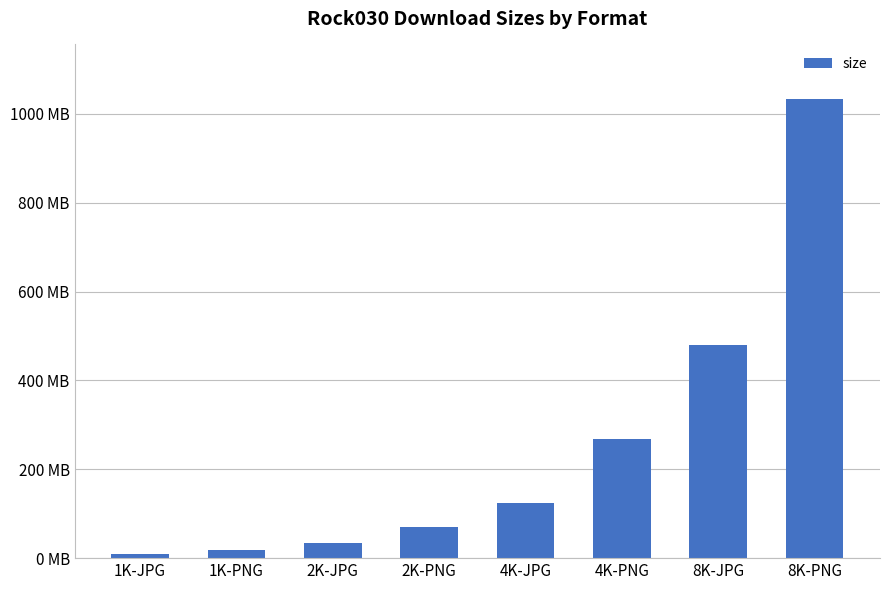

What is the difference between the maximum and minimum values?

1022546678